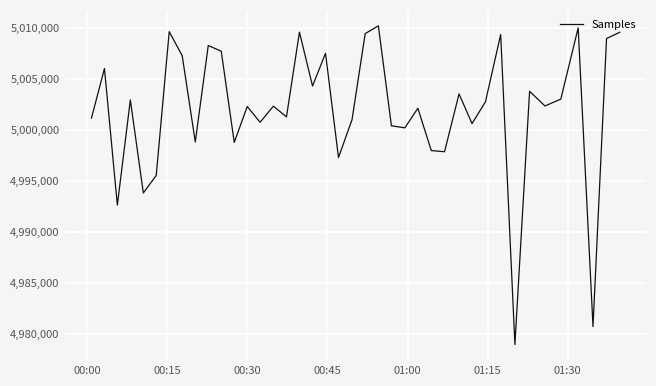

What is the smallest value displayed?

4978942